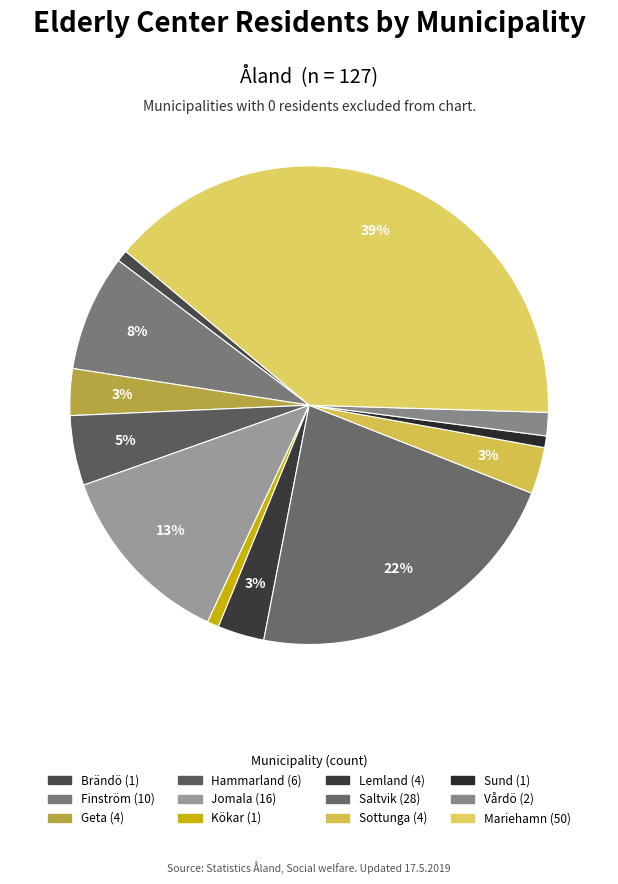

How many segments does this pie chart have?

12